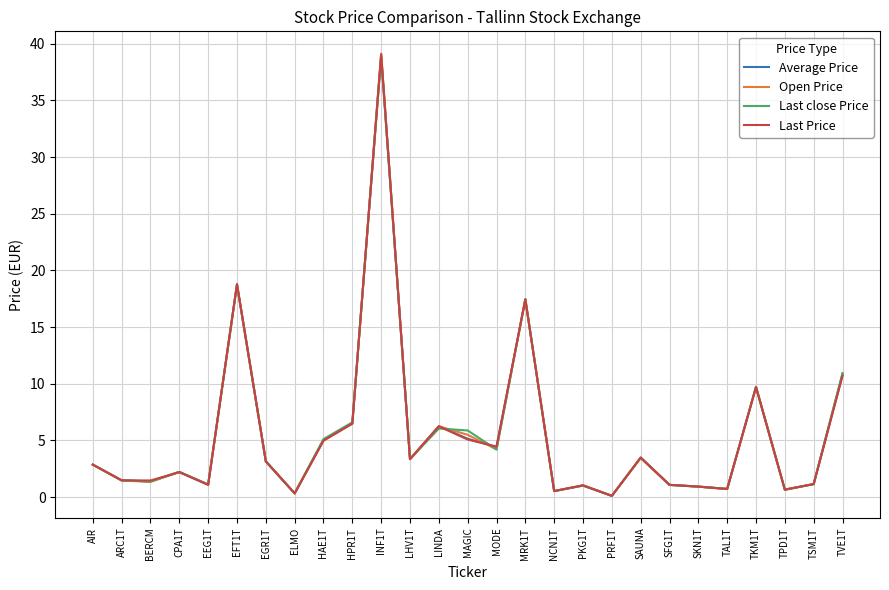

At which category is the sum across all series the highest?

INF1T